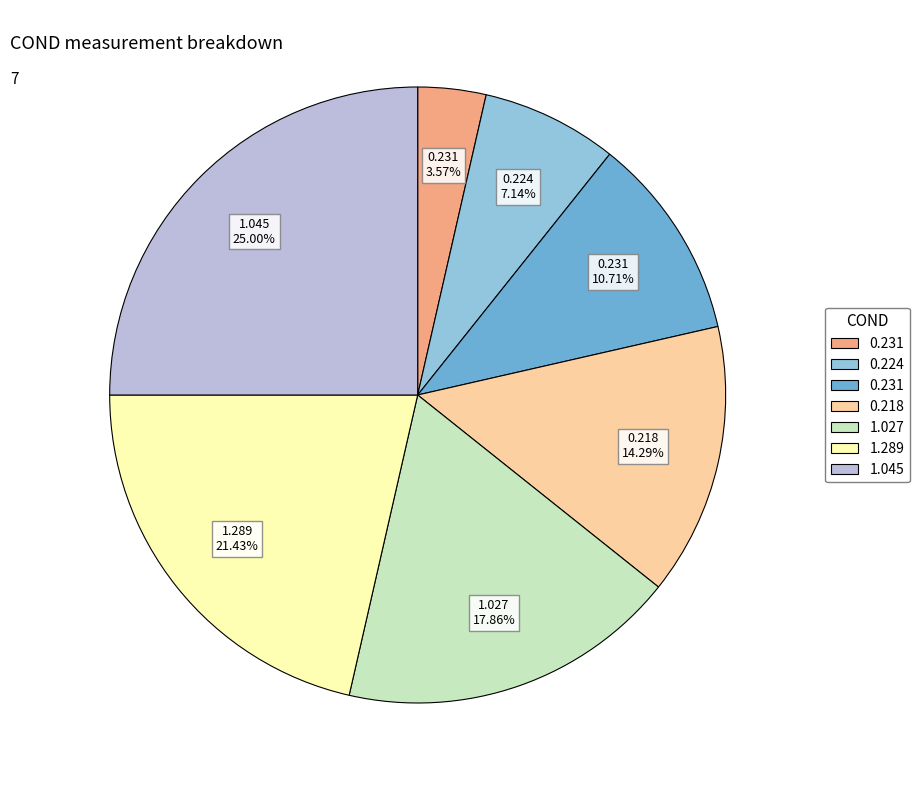

Is there any slice that represents more than half of the pie?

No